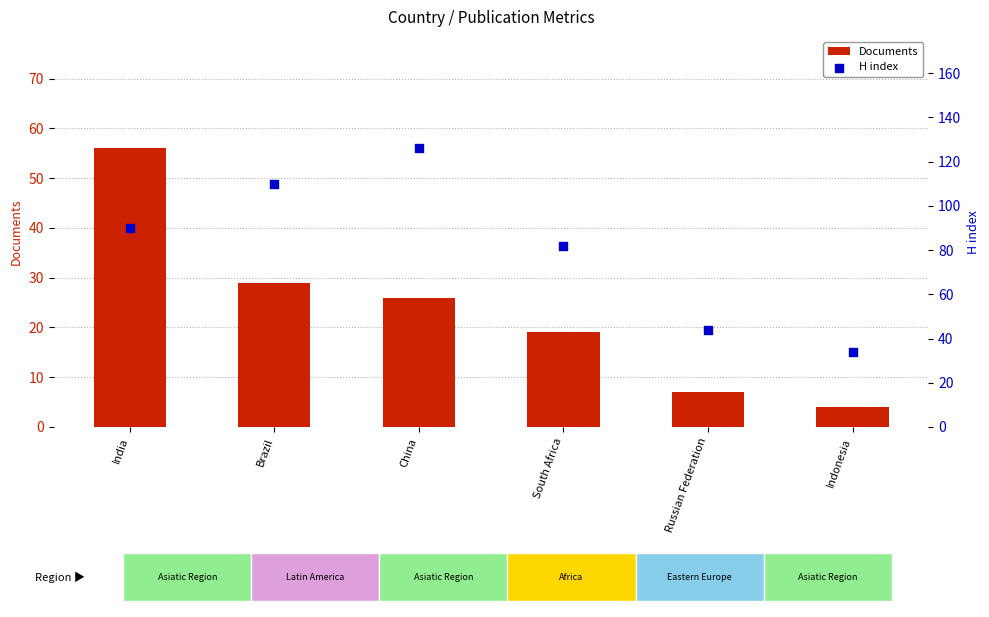

What are all the series names shown in the legend?

Documents, H index